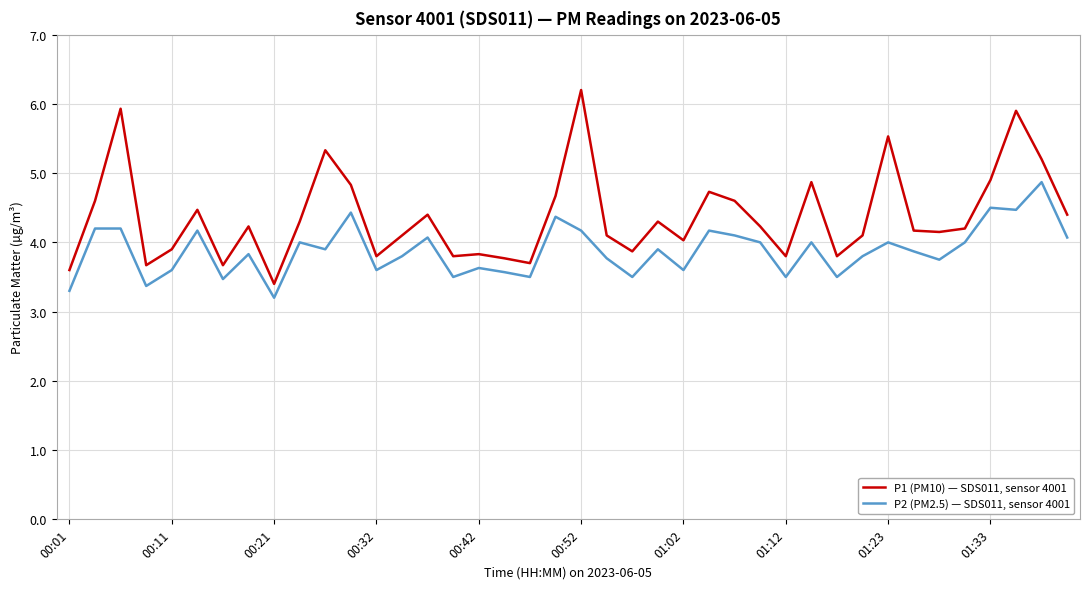

Which series has the largest total across all categories?

P1 (PM10) — SDS011, sensor 4001